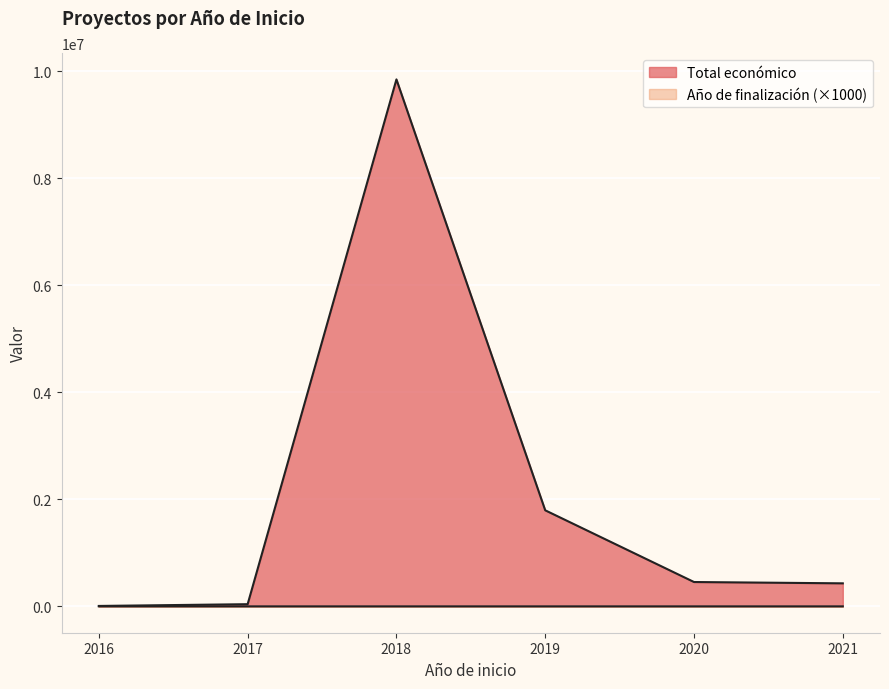

True or false: Total económico has a value of 2615224 at 2018.

False